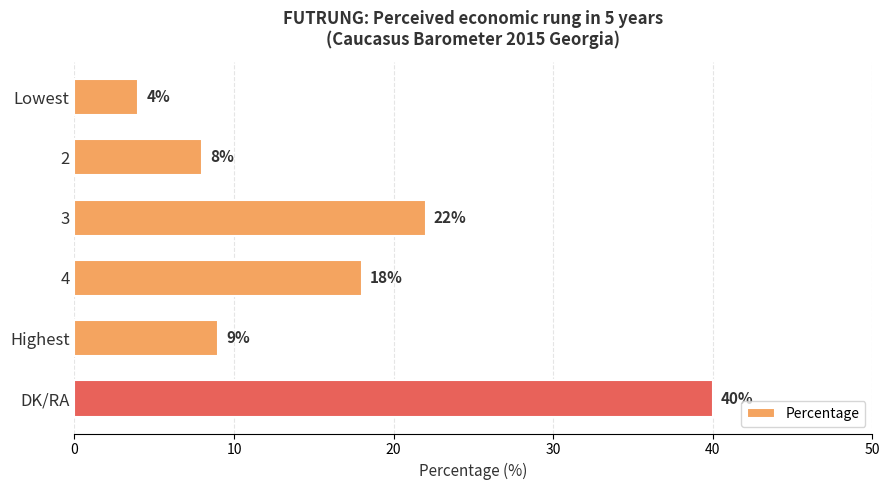

Reading top to bottom, list all the values displayed in this chart.

Lowest=4	2=8	3=22	4=18	Highest=9	DK/RA=40